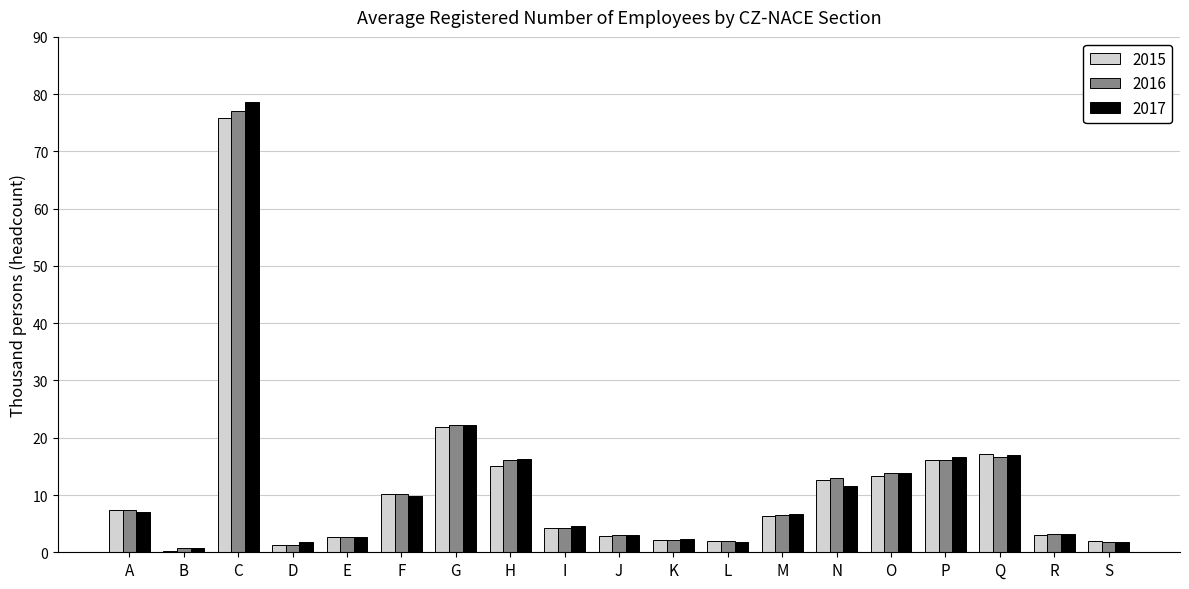

Is the value of 2016 at B greater than the value of 2015 at C?

No